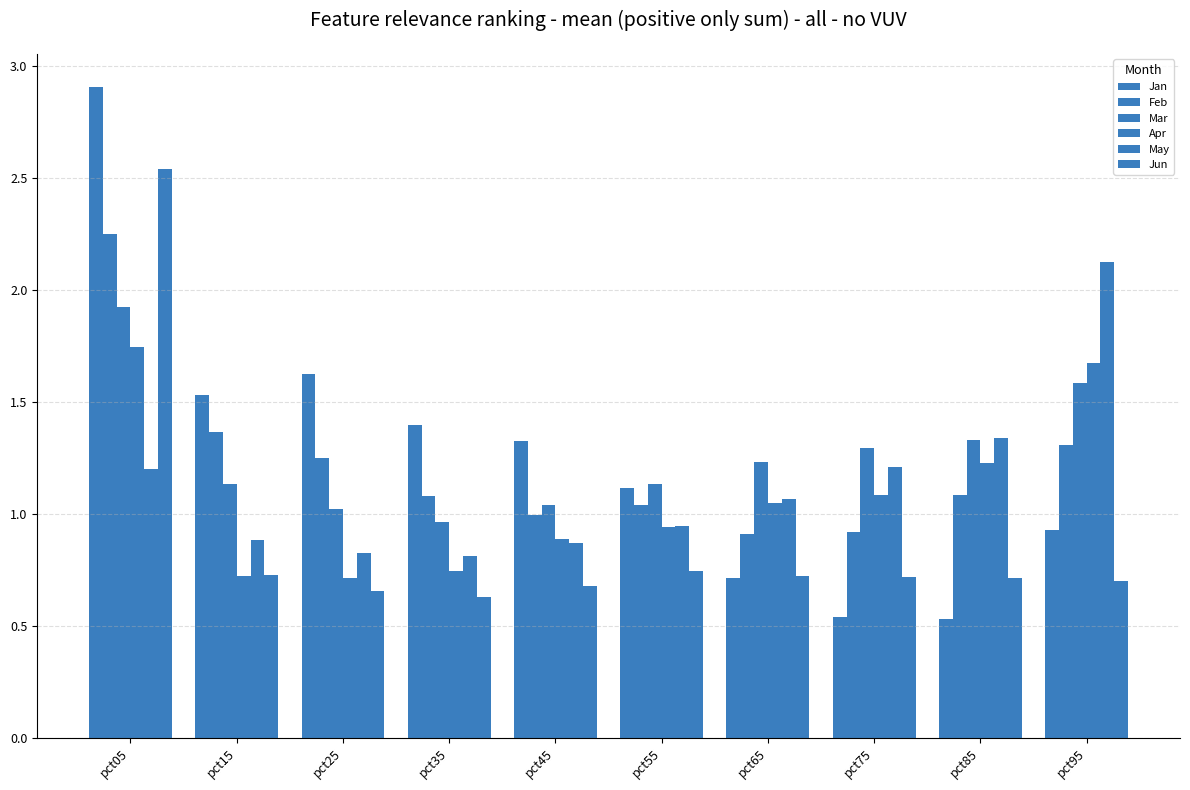

Does the chart contain stacked bars?

No